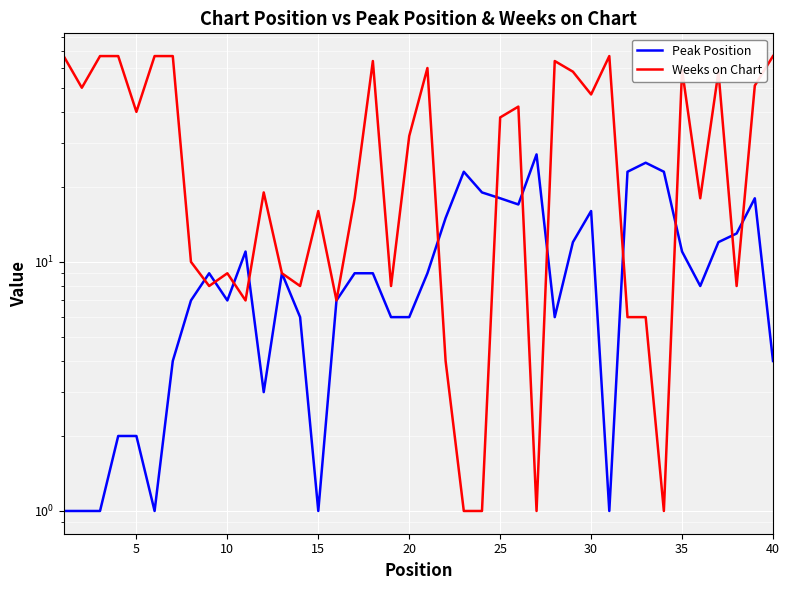

Rank the series by their maximum value, from highest to lowest.

Weeks on Chart, Peak Position